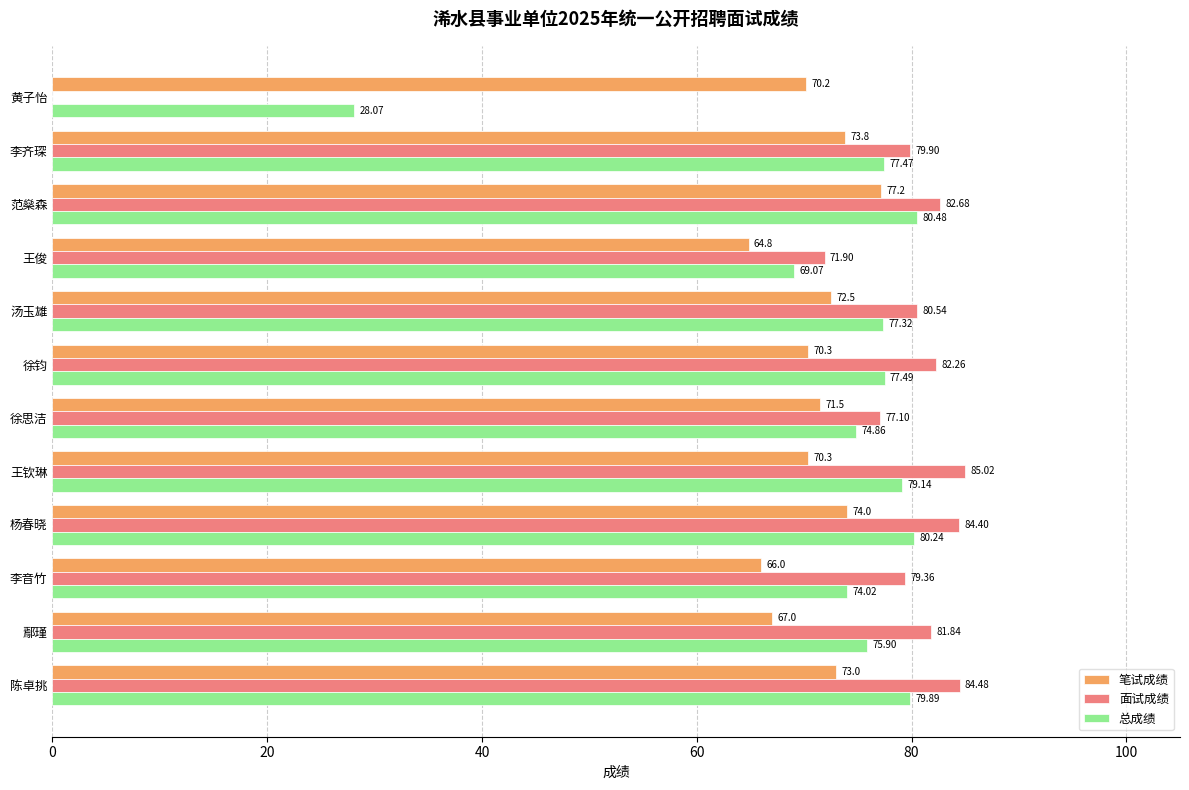

Which series changed the most between 徐思洁 and 王俊?

笔试成绩